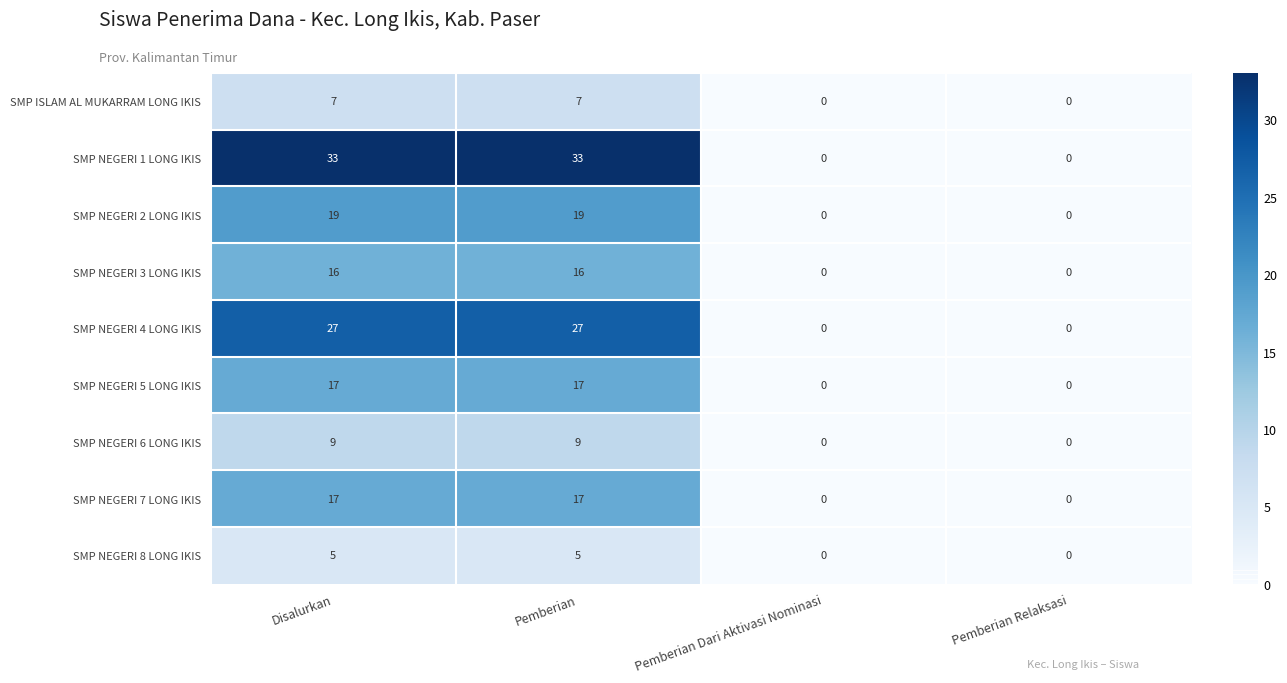

Is it true that SMP NEGERI 1 LONG IKIS equals -23 at Pemberian Relaksasi?

False